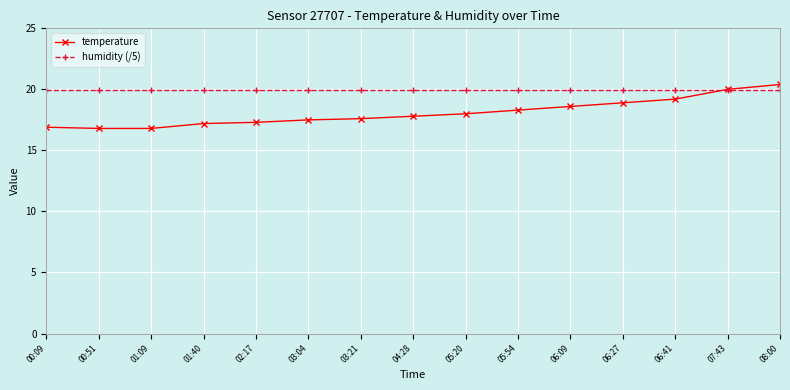

What is the difference between the second highest and second lowest values in the temperature series?

3.2